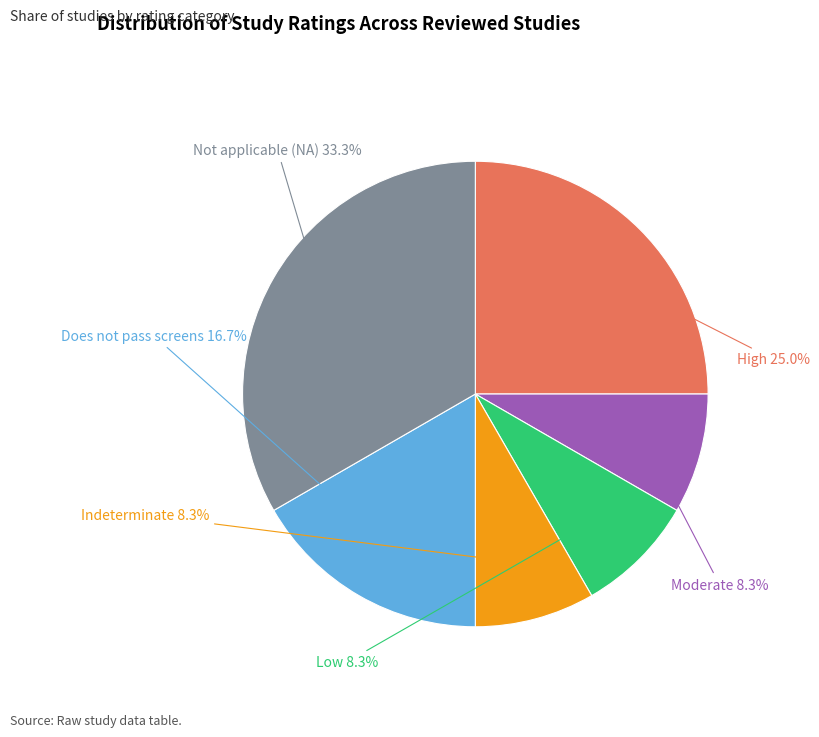

How many slices are in this pie chart?

6